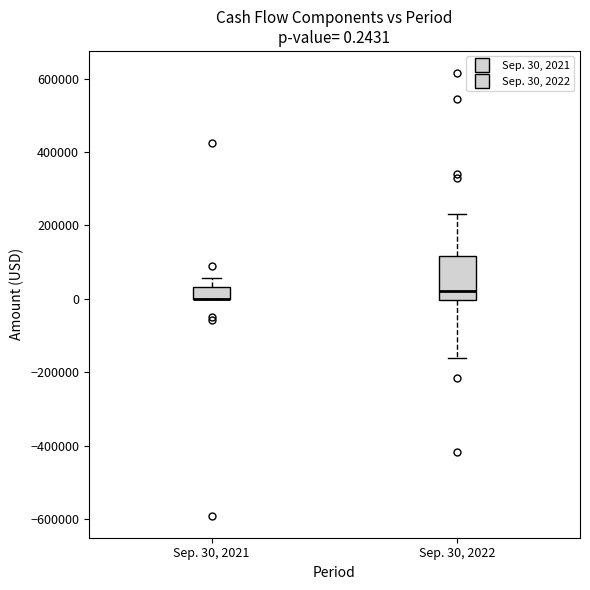

Which box is the tallest, from its lower edge to its upper edge?

Sep. 30, 2022